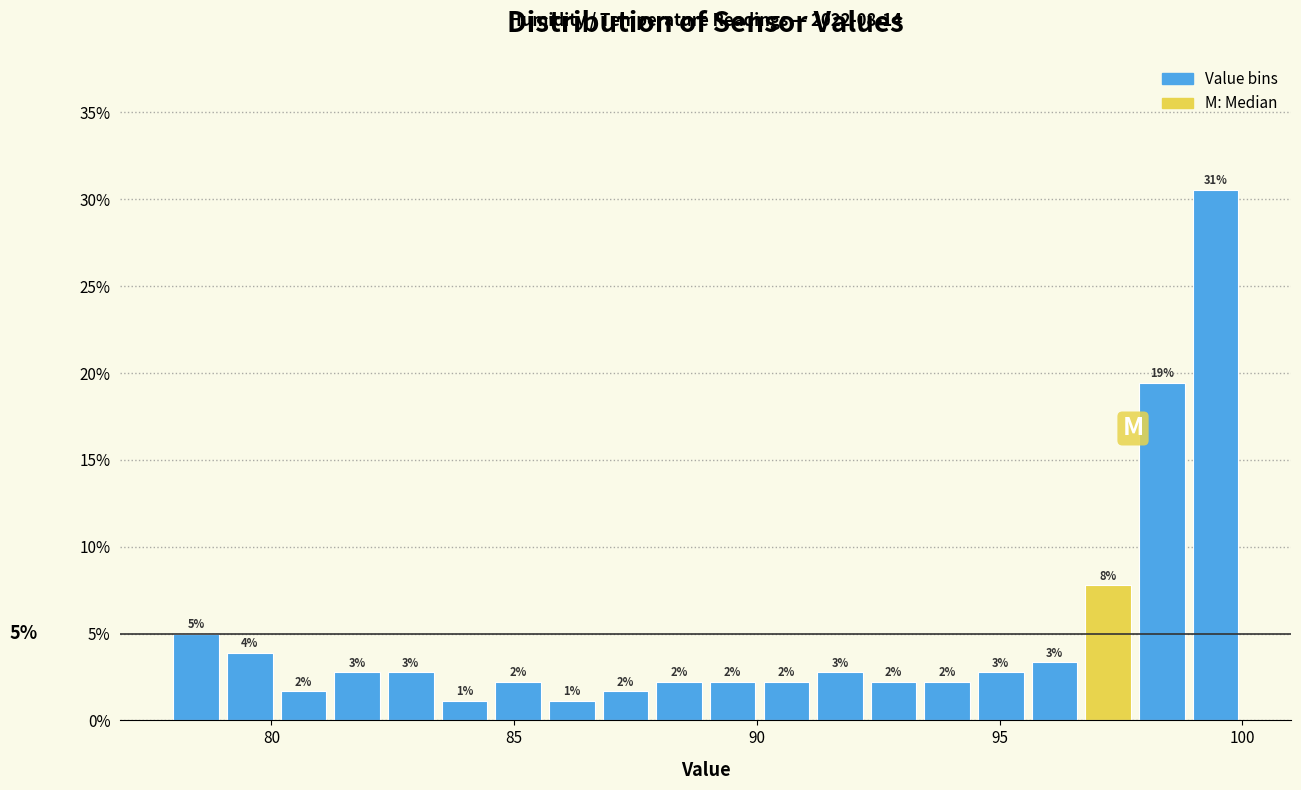

Around what value on the x-axis is the tallest bar? Give the approximate position of its centre, as read against the axis.

99.5